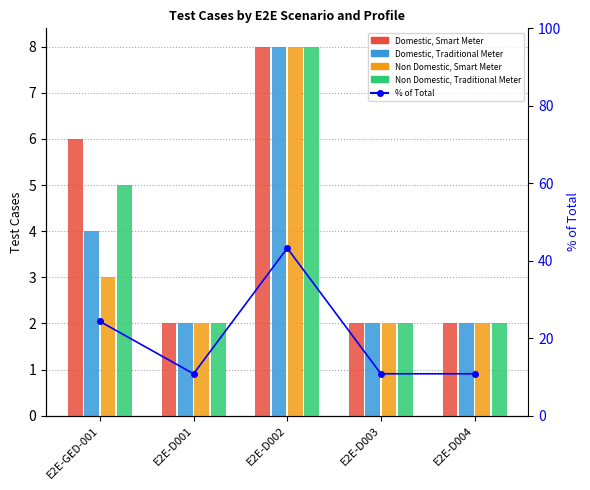

What is the difference between the maximum and second lowest values in the % of Total series?

32.4